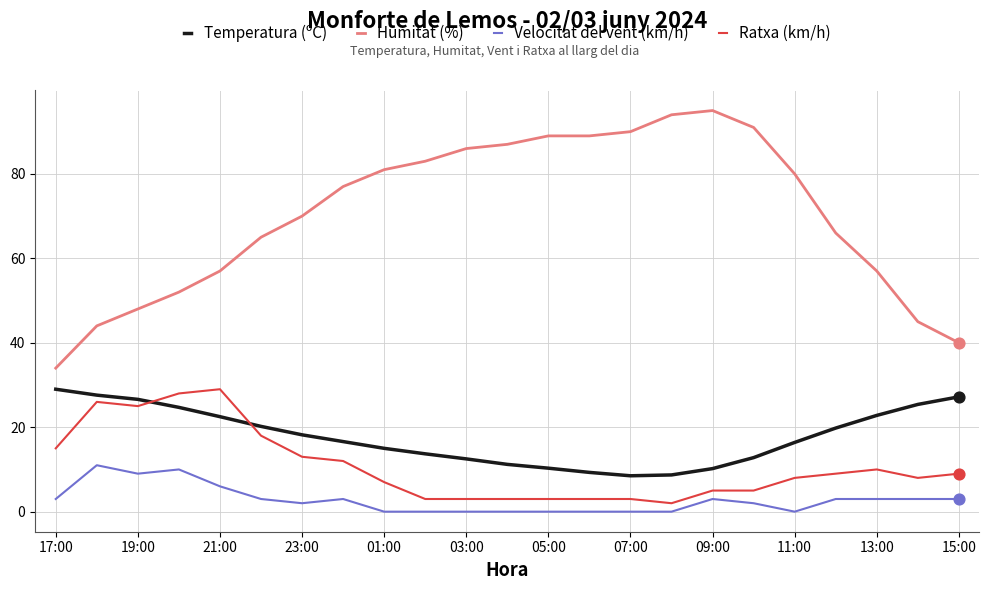

Which series has the largest total across all categories?

Humitat (%)